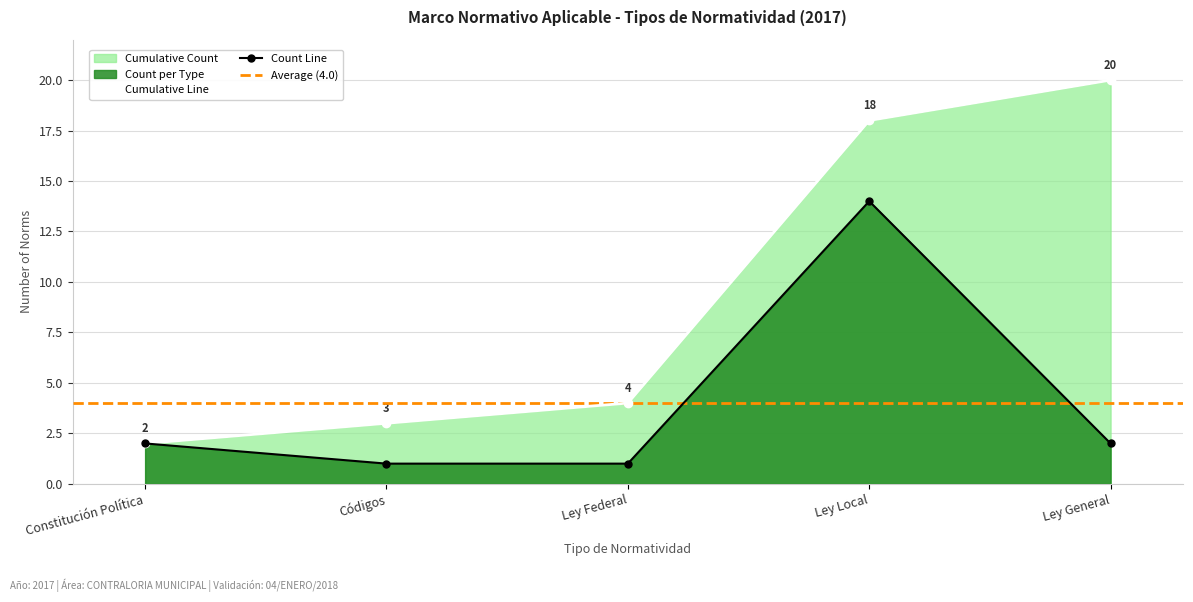

At which label does the data first exceed 2?

Ley Local